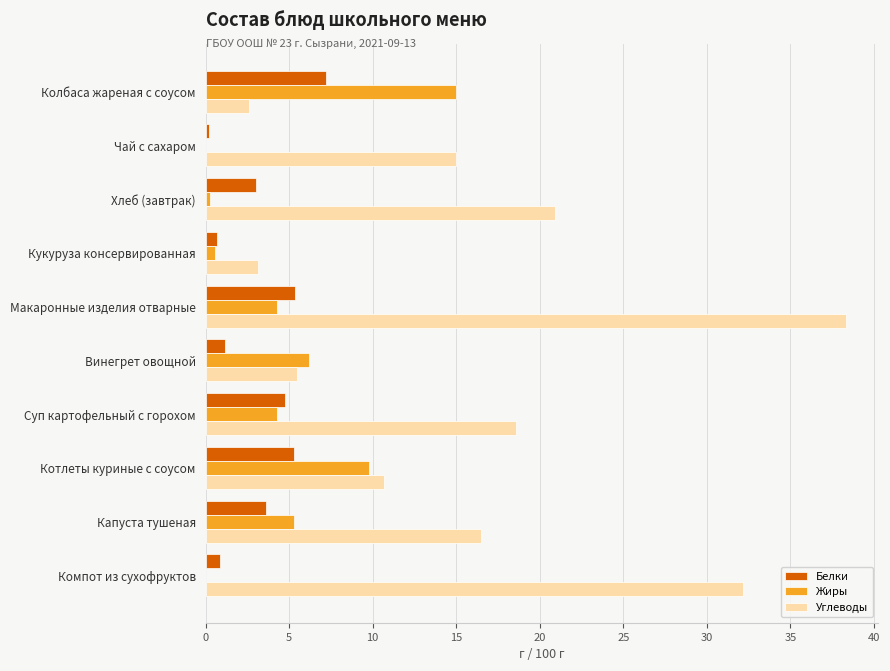

True or false: Жиры has a value of 4.1 at Котлеты куриные с соусом.

False